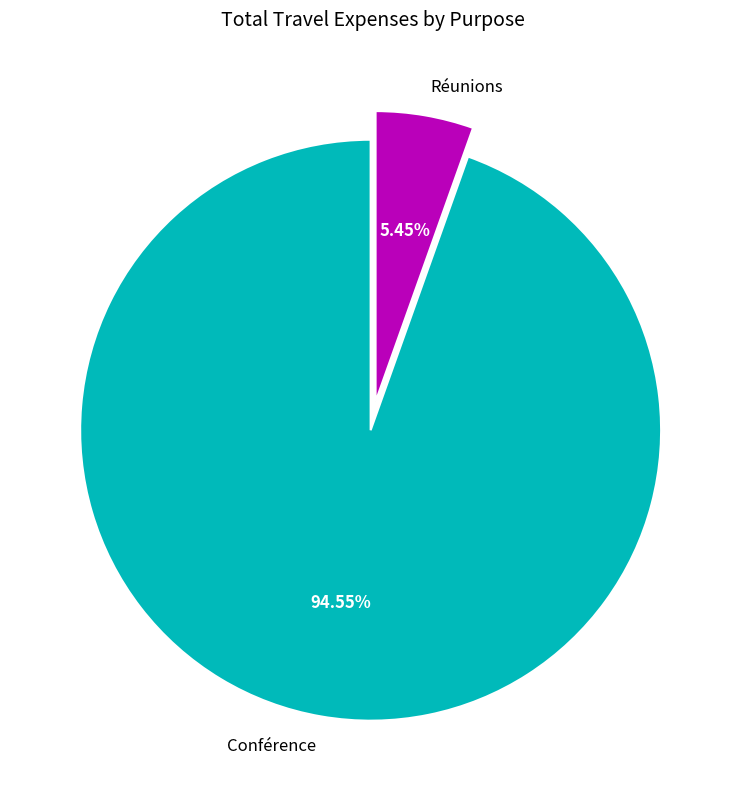

Combined, do Conférence and Réunions account for over 50%?

Yes